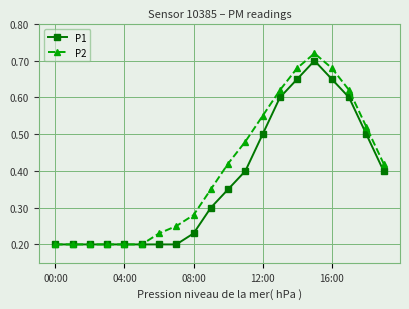

Rank the series by their average value, from highest to lowest.

P2, P1